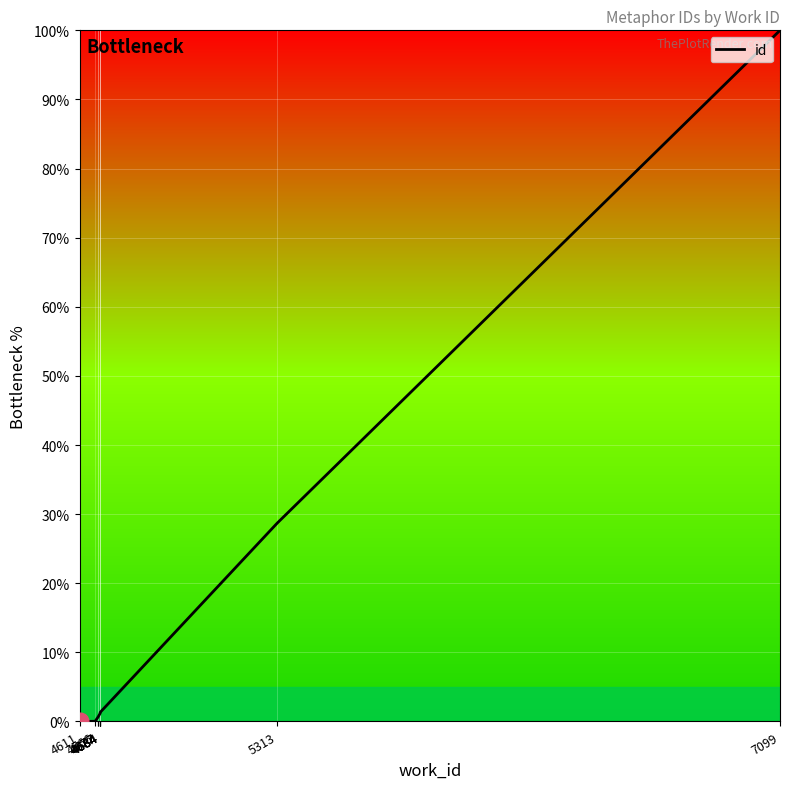

Reading left to right, list all the values displayed in this chart.

0.0	0.0	0.7	0.7	1.2	1.2	1.3	1.3	28.7	100.0